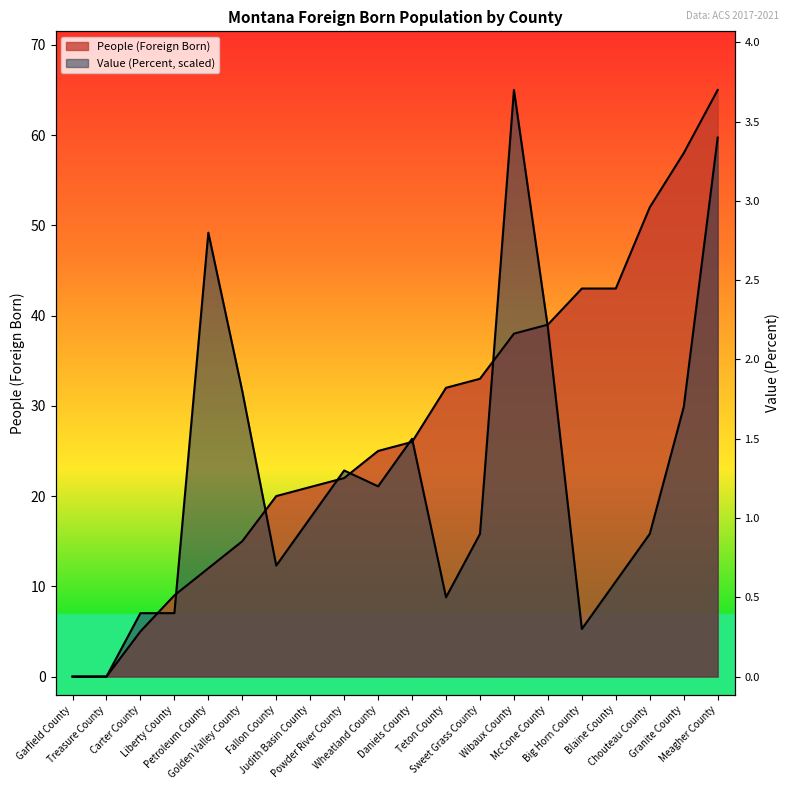

True or false: People (Foreign Born) has a value of 21.0 at Judith Basin County.

True